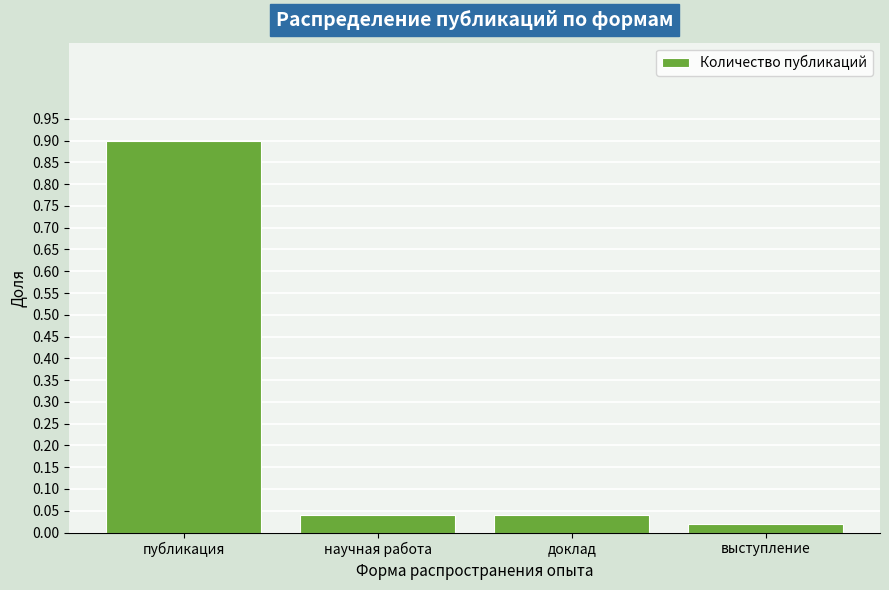

What position from the right is публикация?

4